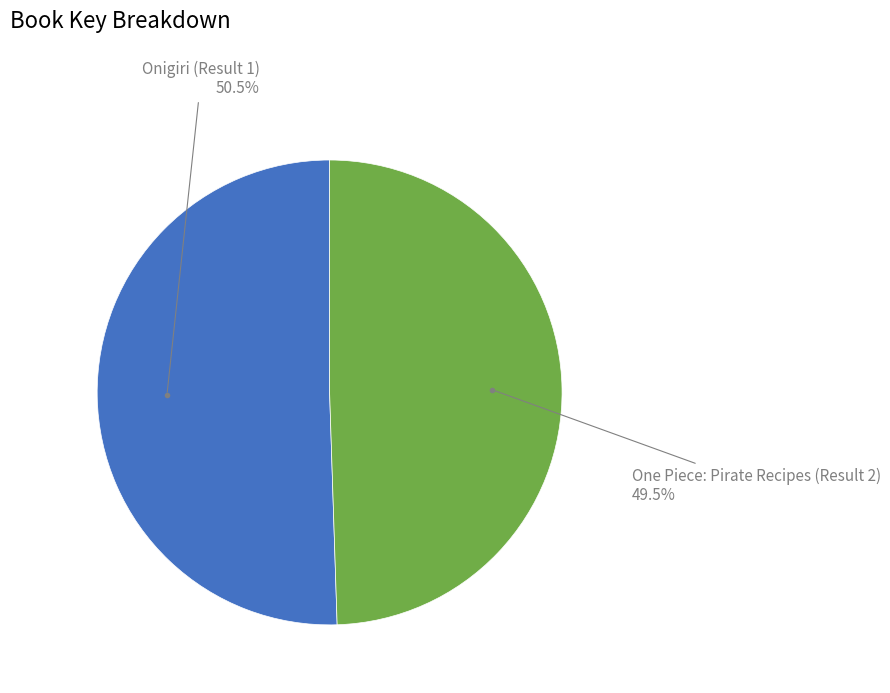

To the nearest percent, what is the average slice percentage?

50%